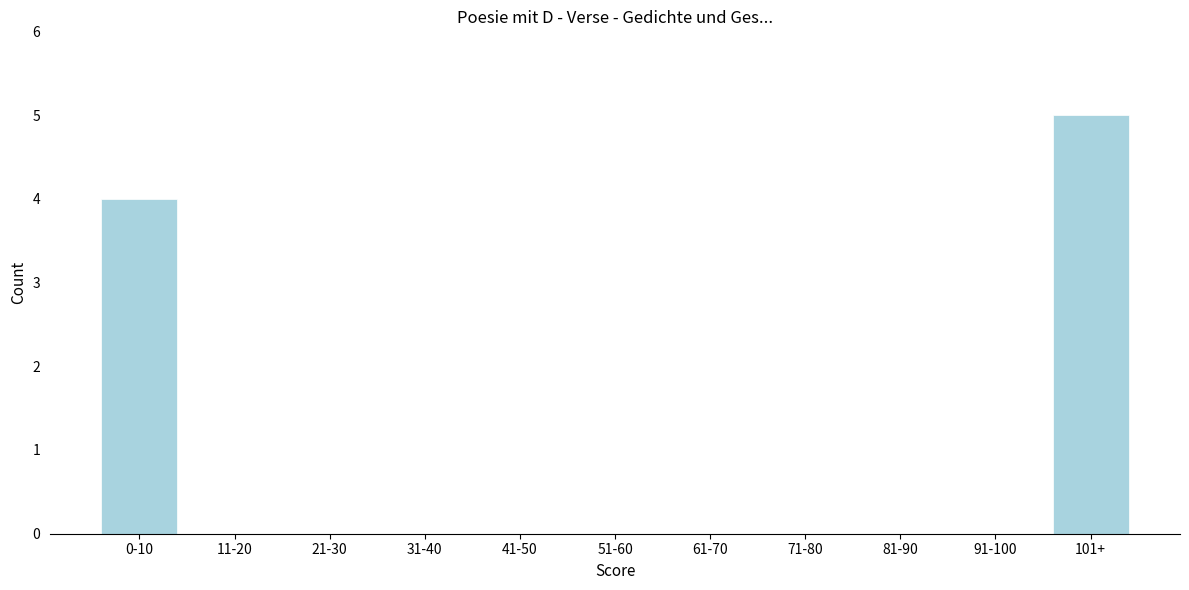

Reading left to right, list all the values displayed in this chart.

0-10=4	11-20=0	21-30=0	31-40=0	41-50=0	51-60=0	61-70=0	71-80=0	81-90=0	91-100=0	101+=5